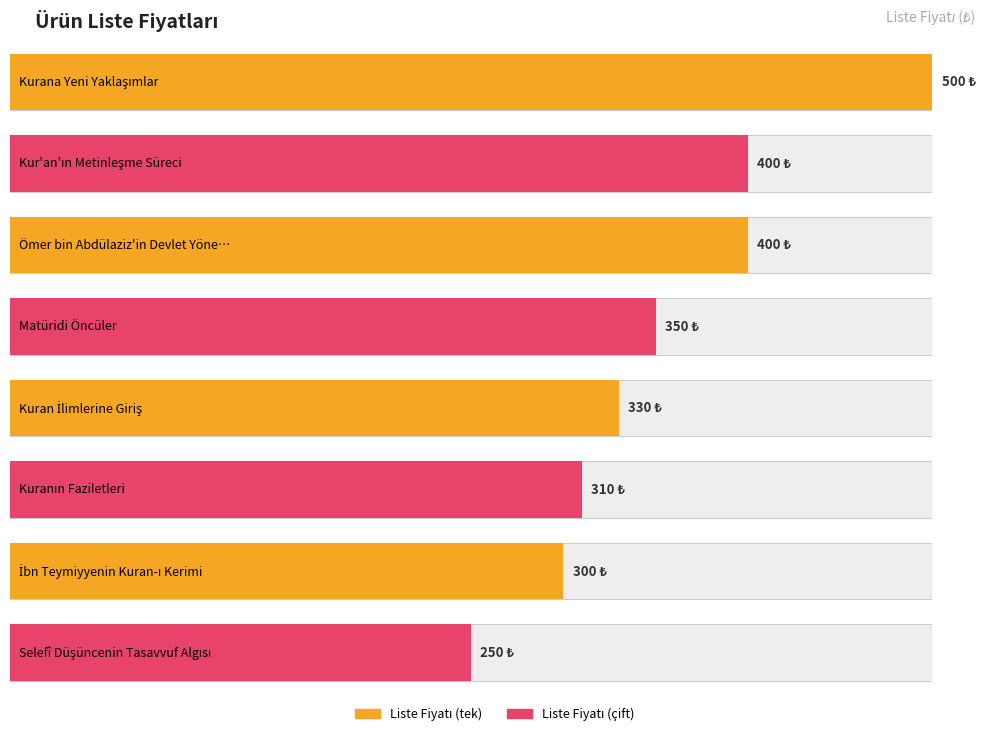

Does the chart contain any negative values?

No